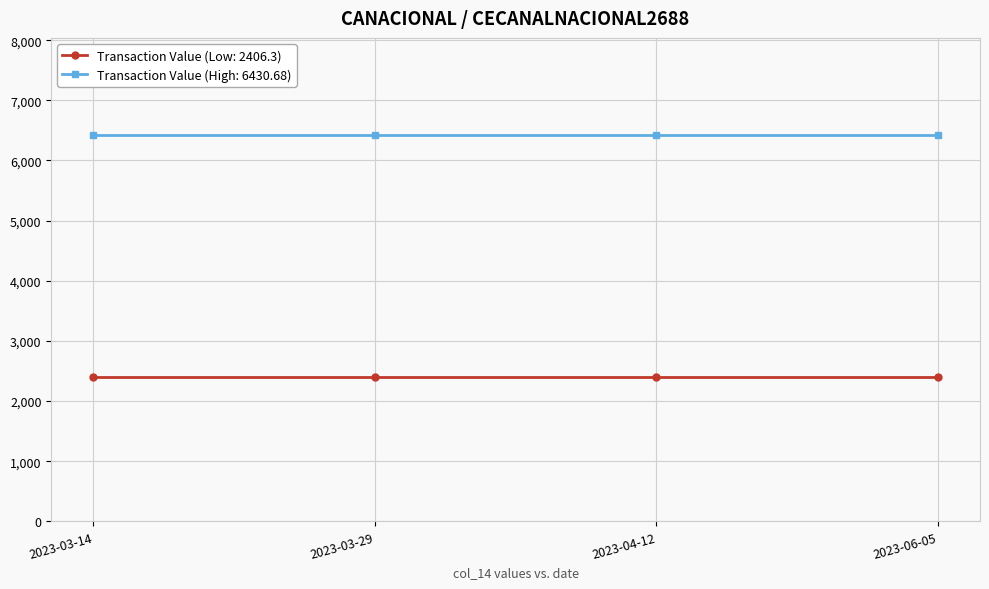

Rank the series by their maximum value, from lowest to highest.

Transaction Value (Low: 2406.3), Transaction Value (High: 6430.68)